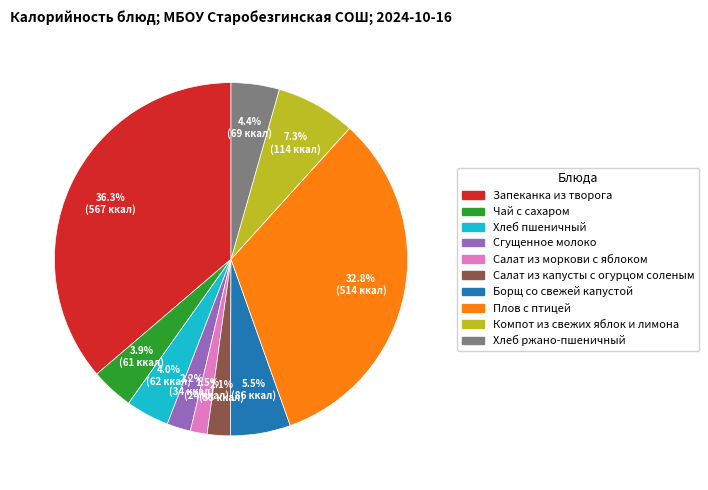

How many slices are in this pie chart?

10